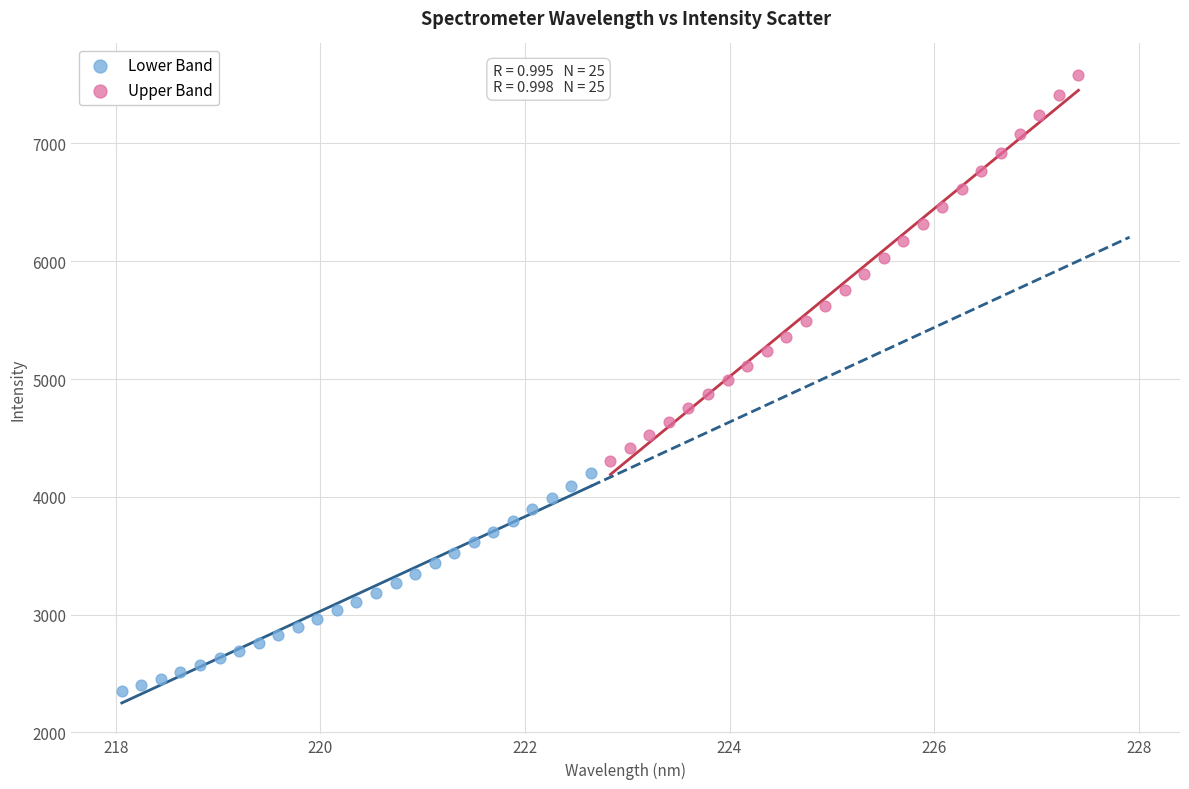

Which series reaches the minimum Y coordinate?

Lower Band